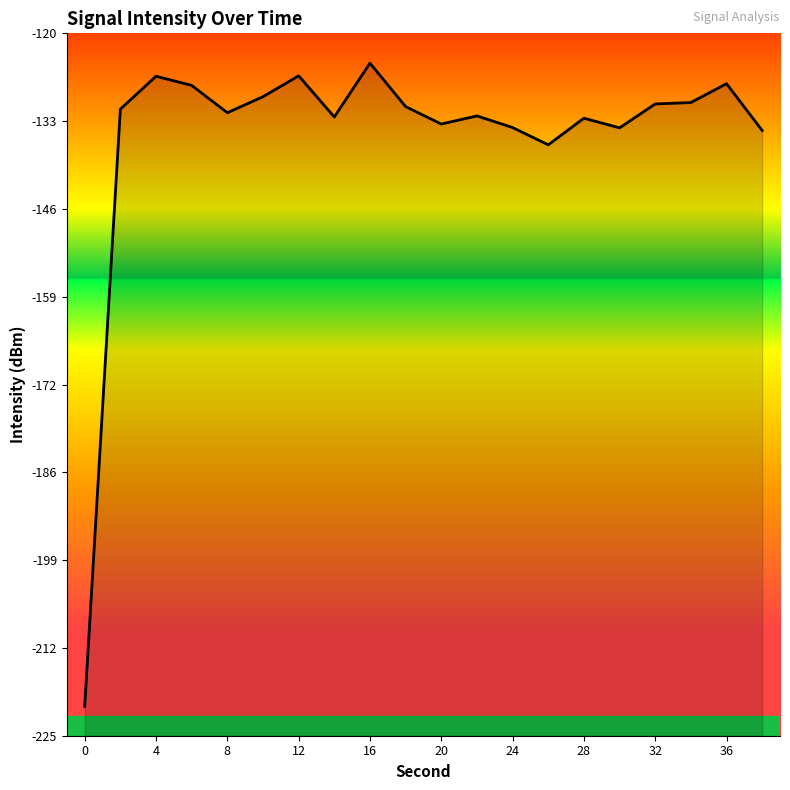

True or false: the data shows -79.7 at 32.

False